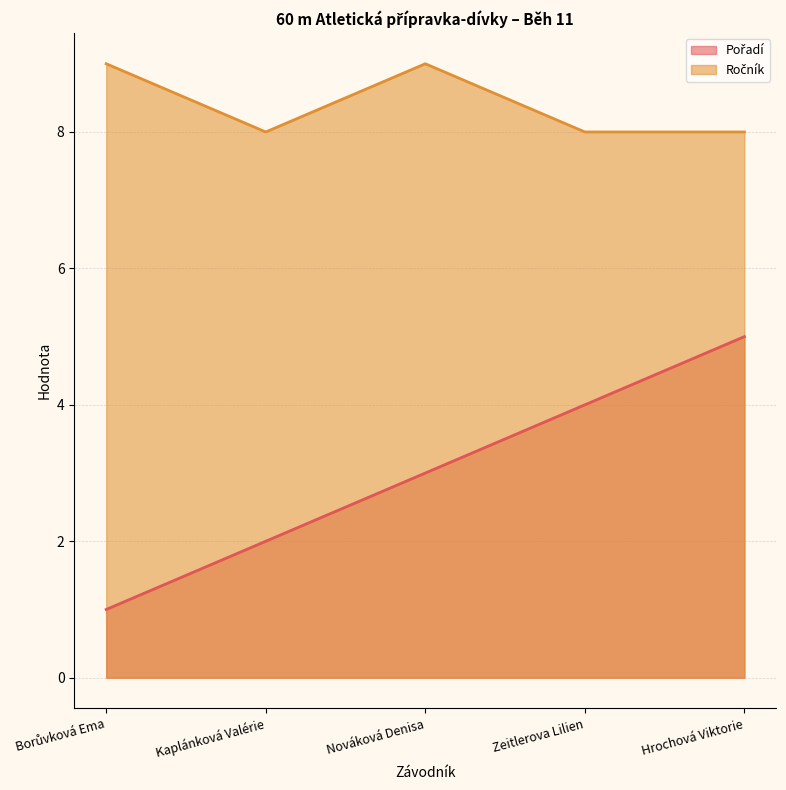

Which series has the largest range (max minus min)?

Pořadí